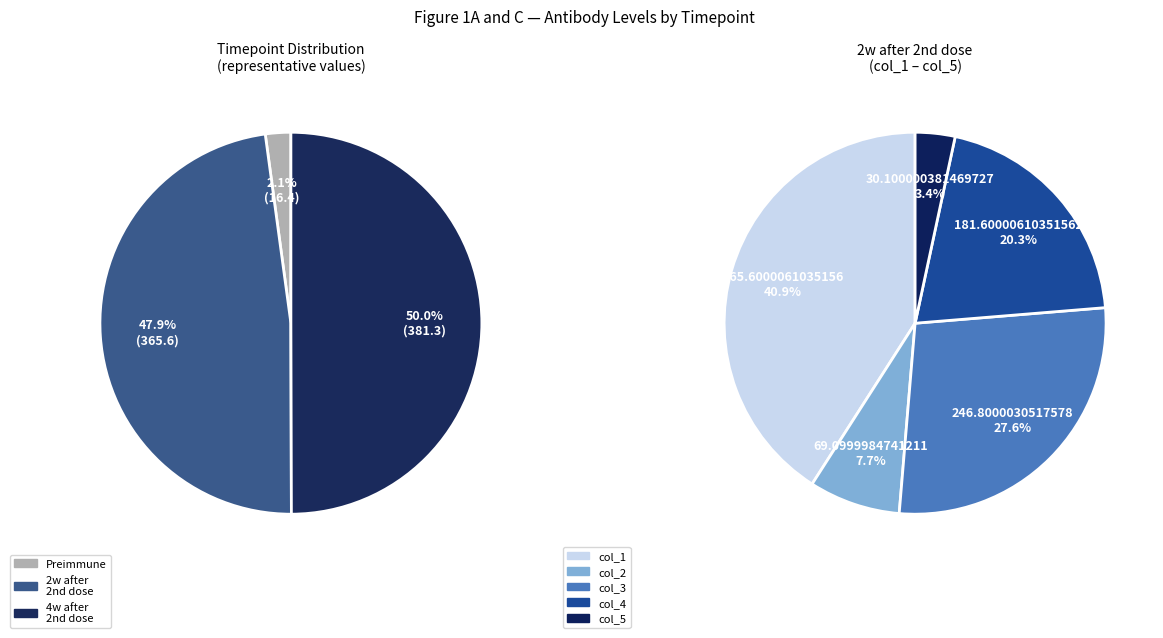

How many slices are in this pie chart?

5